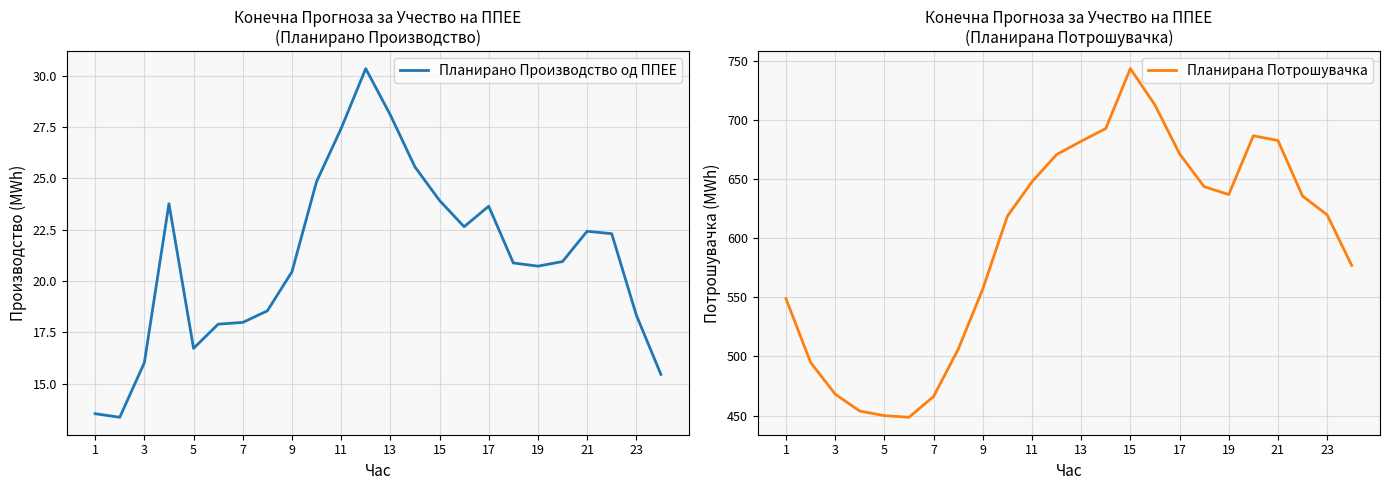

What is the lowest value of the Планирано Производство од ППЕЕ series?

13.4